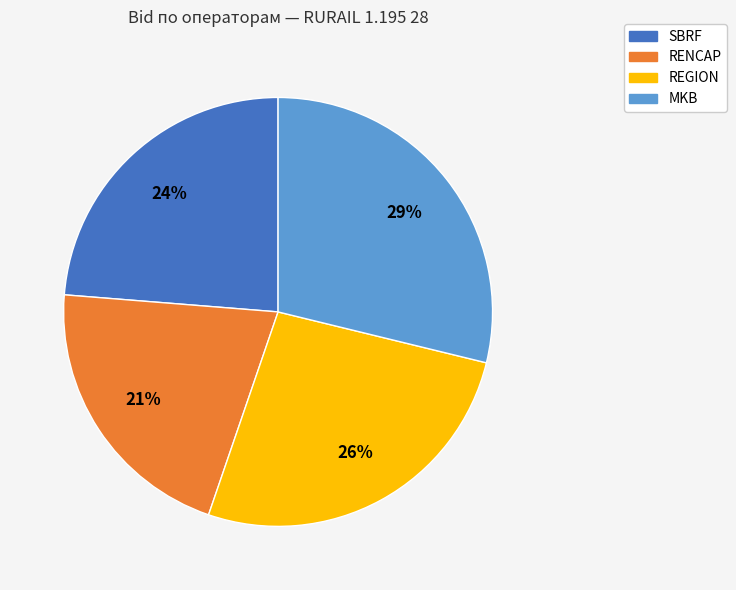

The MKB slice represents 15% of the pie. True or false?

False